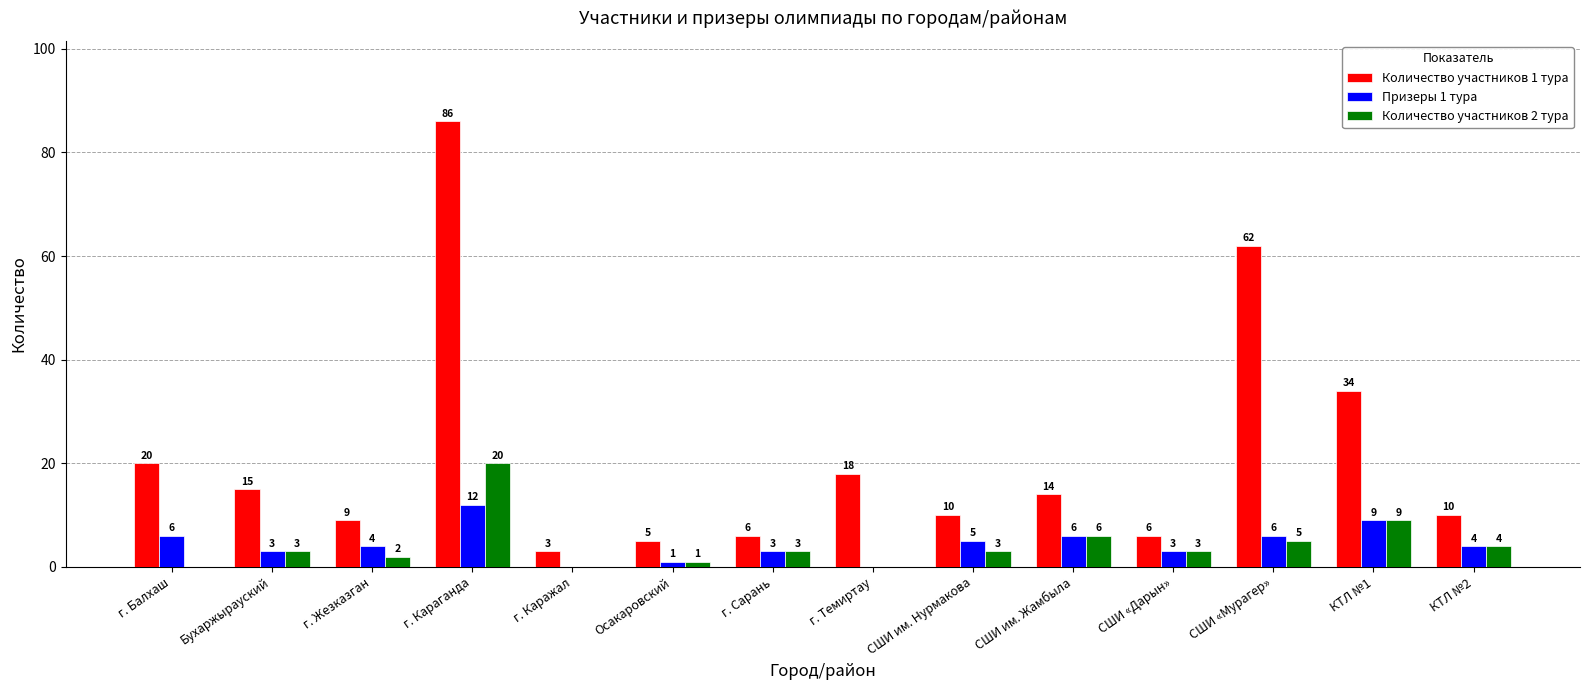

True or false: Призеры 1 тура has a value of 3 at СШИ «Дарын».

True